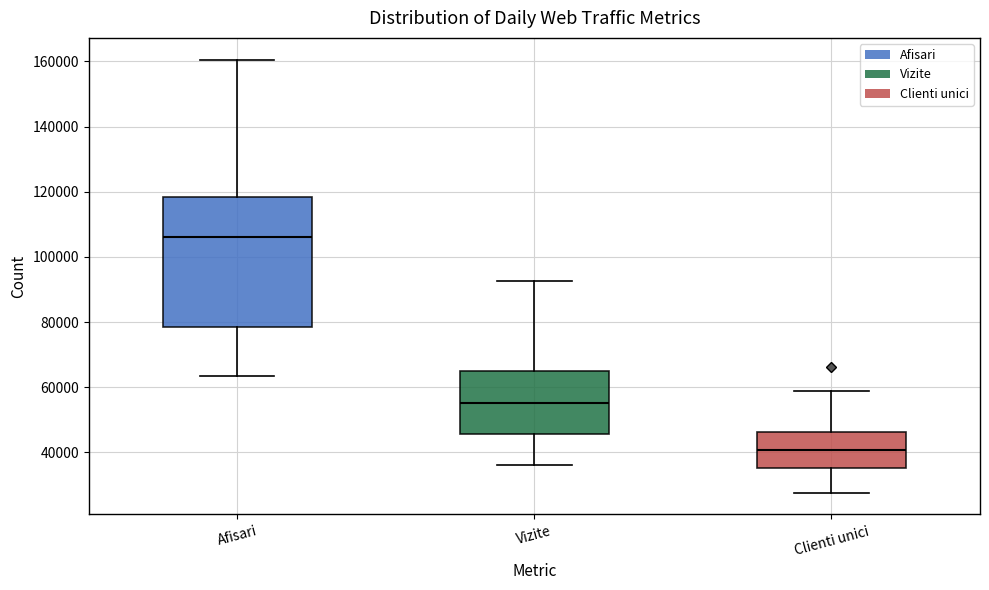

Which box has the highest median line?

Afisari